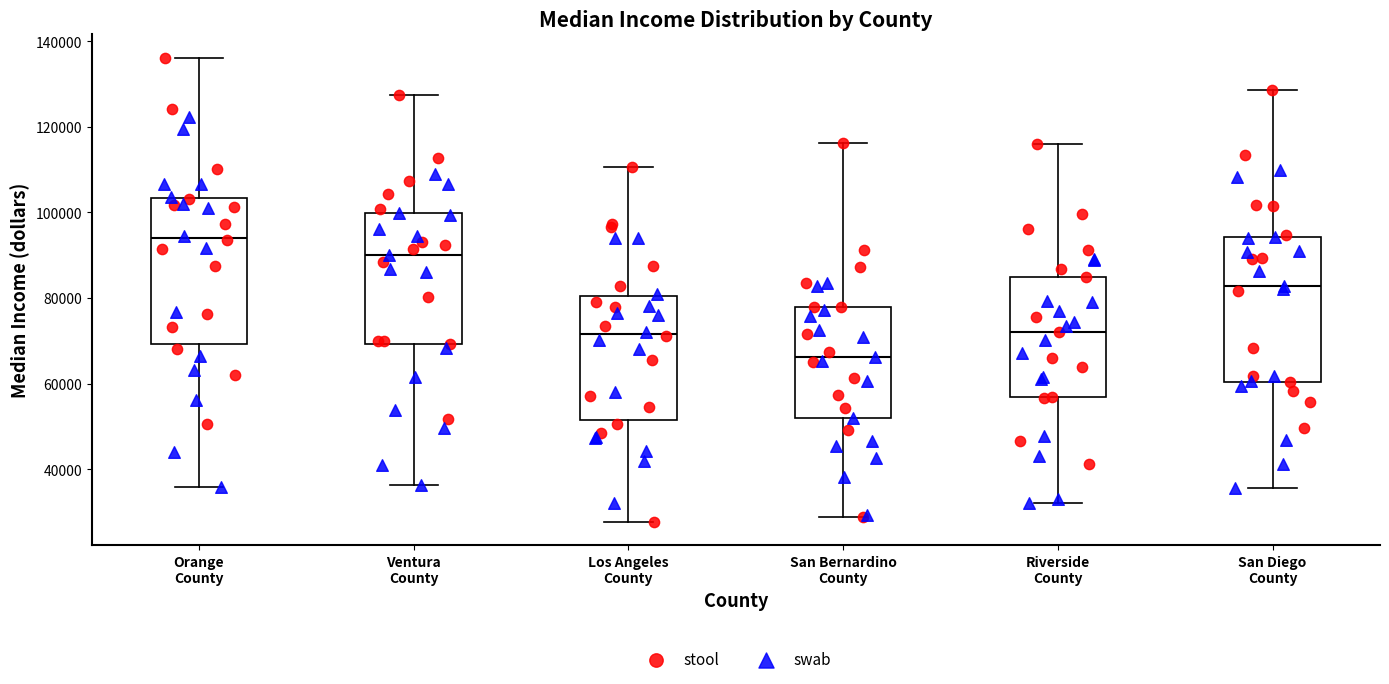

Reading left to right, transcribe this box plot: for each box, give where its median line is, the range the box spans, and where its two whiskers end, as read against the y-axis. The values are not printed on the chart, so give them approximately, as read against the axis.

Orange County: median 94000, box 70000 to 104000, whiskers 36000 to 136000
Ventura County: median 90000, box 70000 to 100000, whiskers 36000 to 128000
Los Angeles County: median 72000, box 52000 to 80000, whiskers 28000 to 110000
San Bernardino County: median 66000, box 52000 to 78000, whiskers 28000 to 116000
Riverside County: median 72000, box 56000 to 84000, whiskers 32000 to 116000
San Diego County: median 82000, box 60000 to 94000, whiskers 36000 to 128000